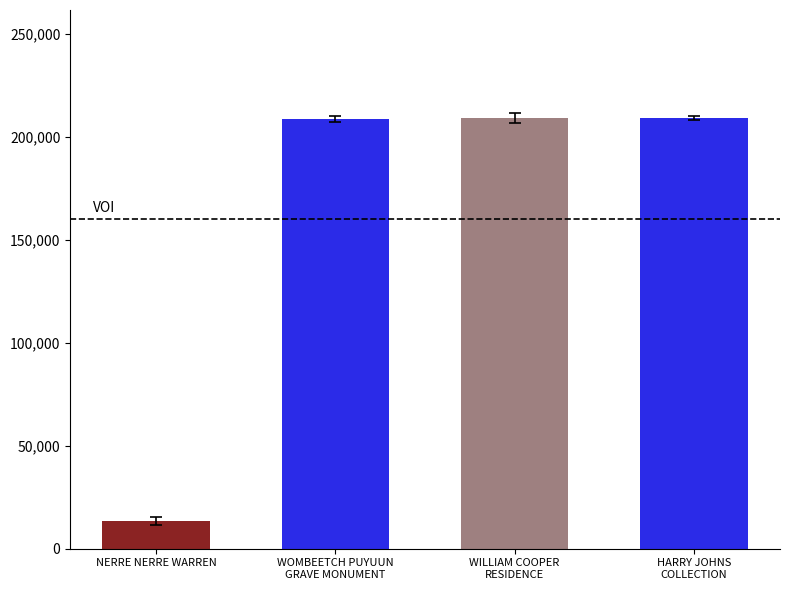

True or false: the data shows 209222 at HARRY JOHNS
COLLECTION.

True